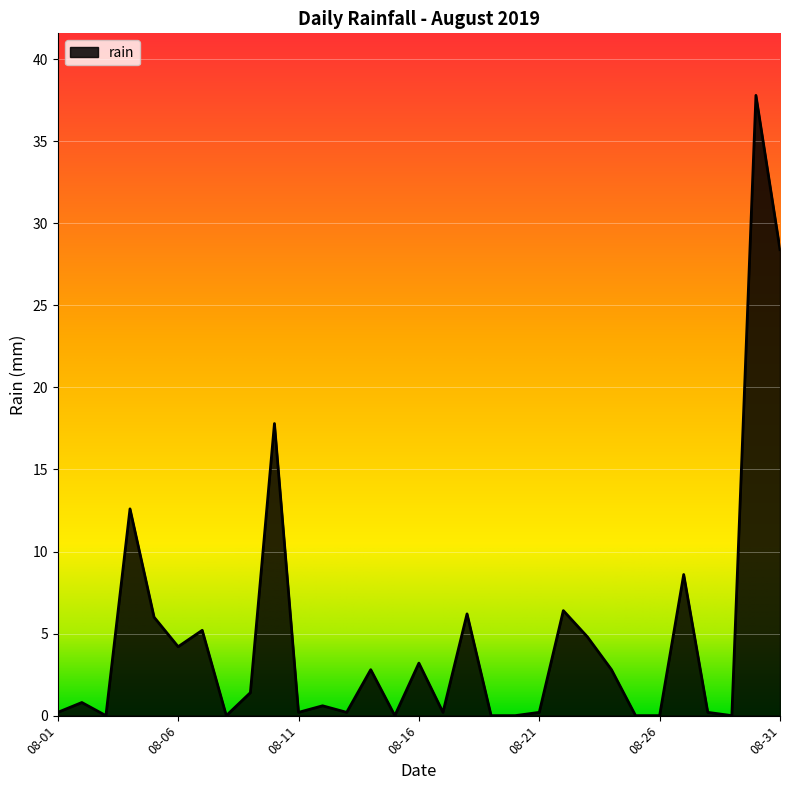

What is the maximum value shown in the chart?

37.8